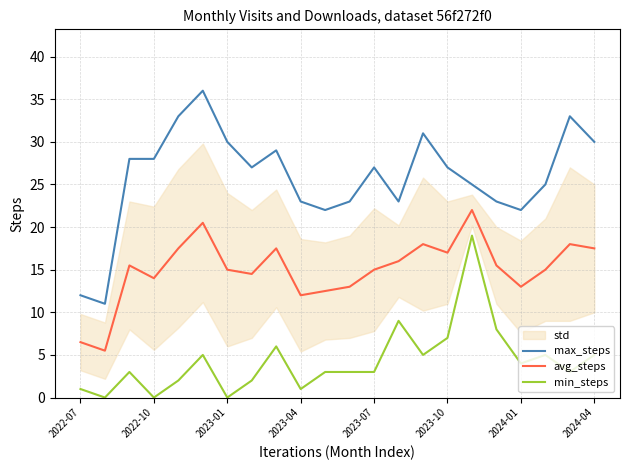

True or false: max_steps has more than 1 points higher than both neighbors.

True